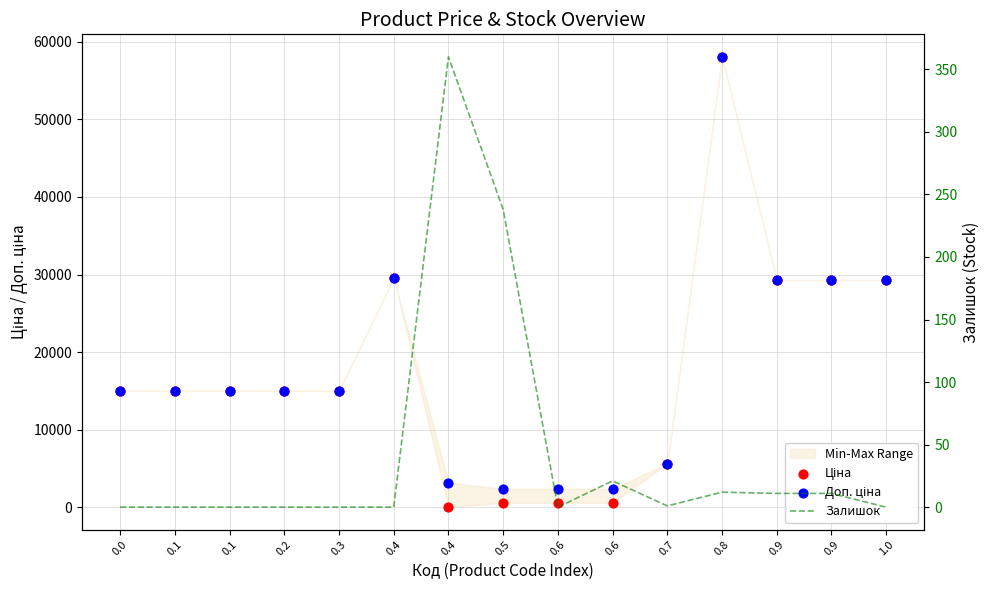

At which category is the sum across all series the highest?

0.8